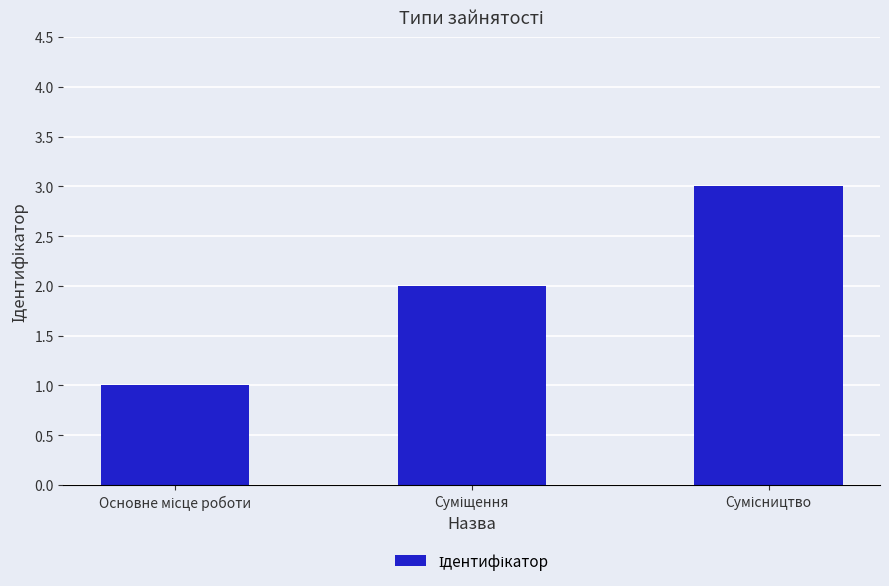

What is the maximum value shown in the chart?

3